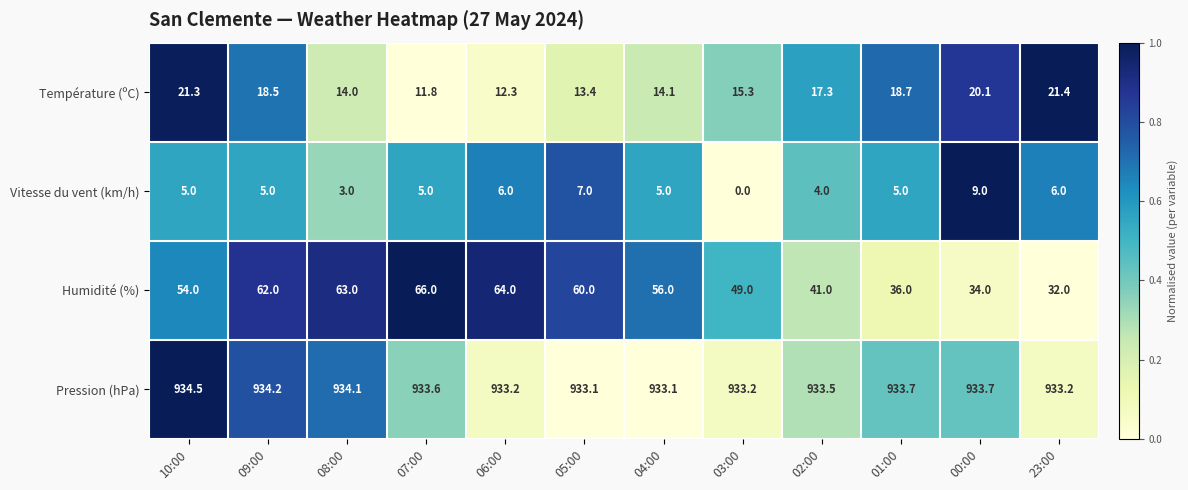

Between 05:00 and 02:00, which series saw the biggest shift?

Humidité (%)